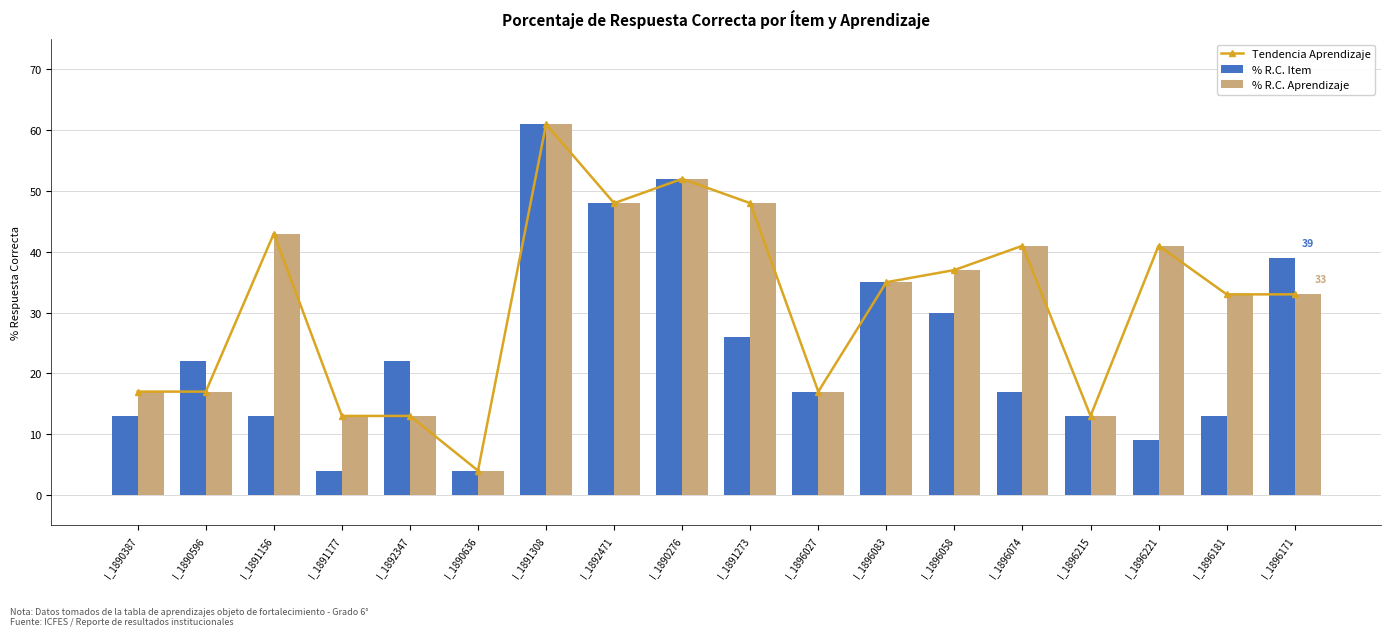

Count the number of categories in the chart.

18